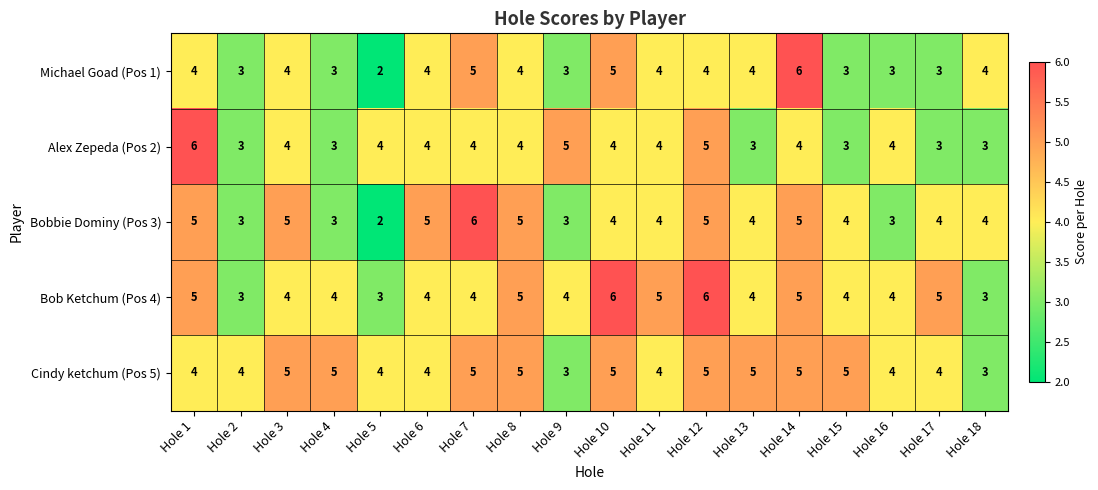

How many series are shown in this chart?

5